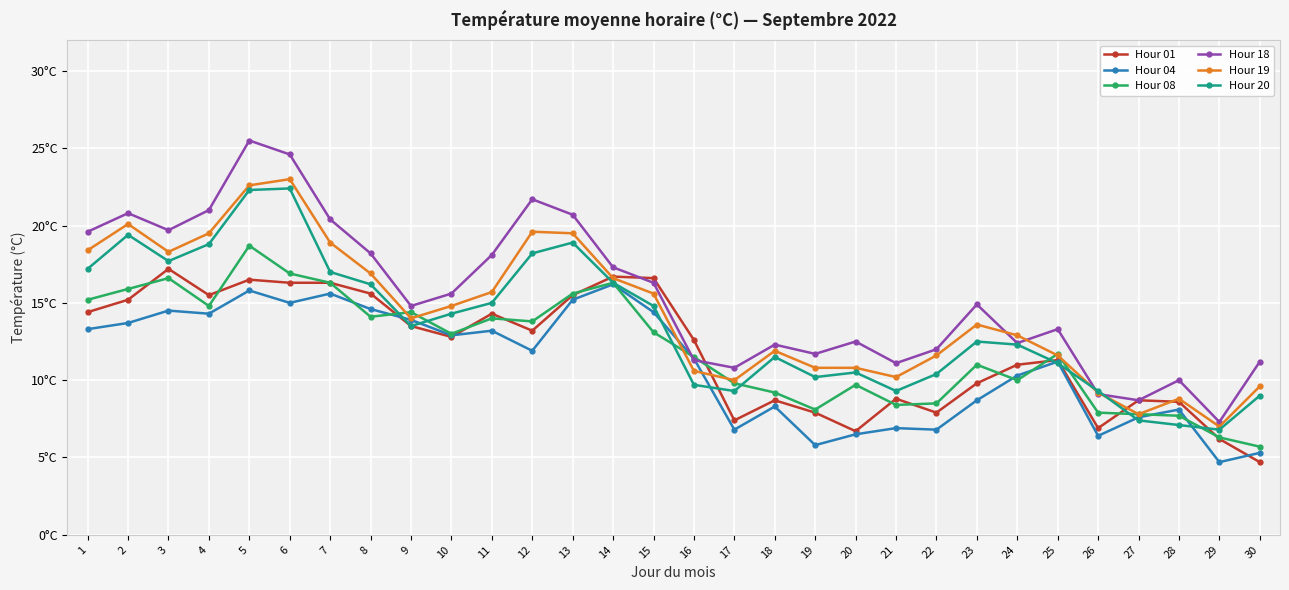

What is the maximum value shown in the chart?

25.5